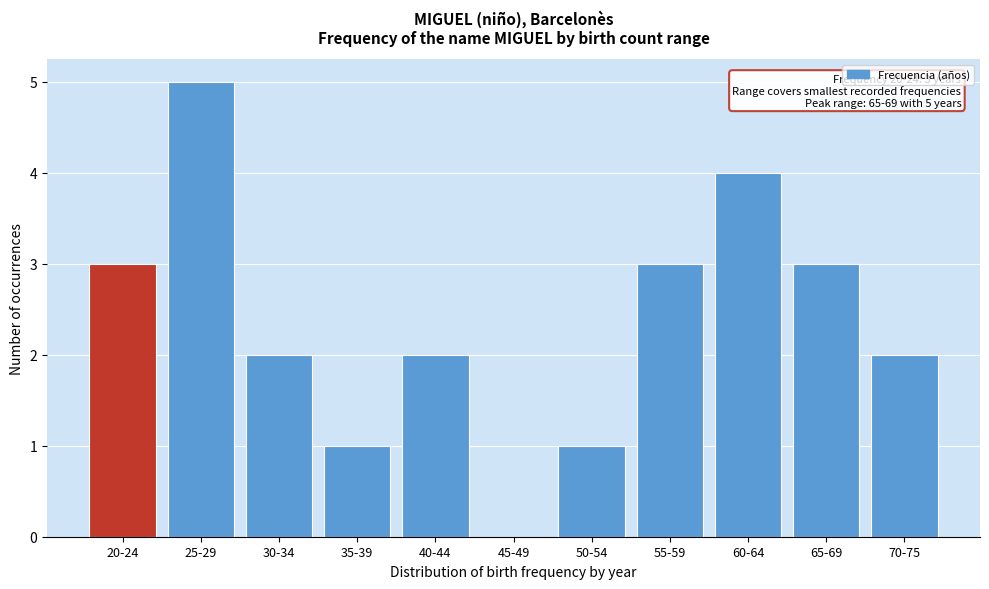

Reading left to right, list all the values displayed in this chart.

20-24=3	25-29=5	30-34=2	35-39=1	40-44=2	45-49=0	50-54=1	55-59=3	60-64=4	65-69=3	70-75=2